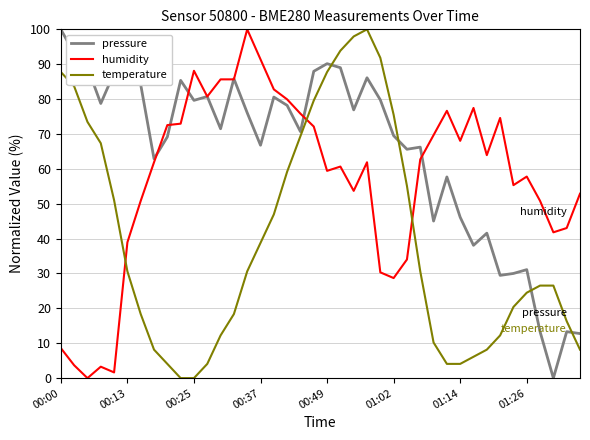

Which series has the largest total across all categories?

pressure